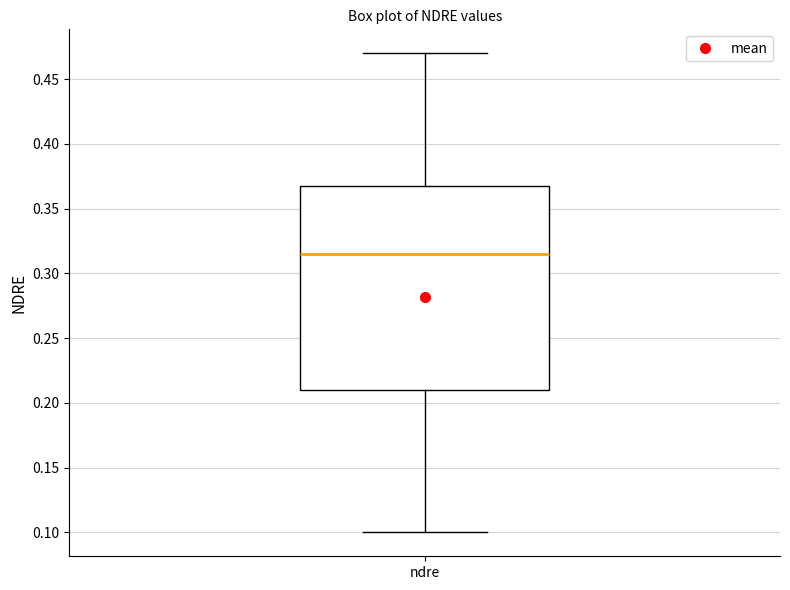

Where is the lower edge of the box for ndre on the y-axis? The values are not printed on the chart, so give them approximately, as read against the axis.

0.210